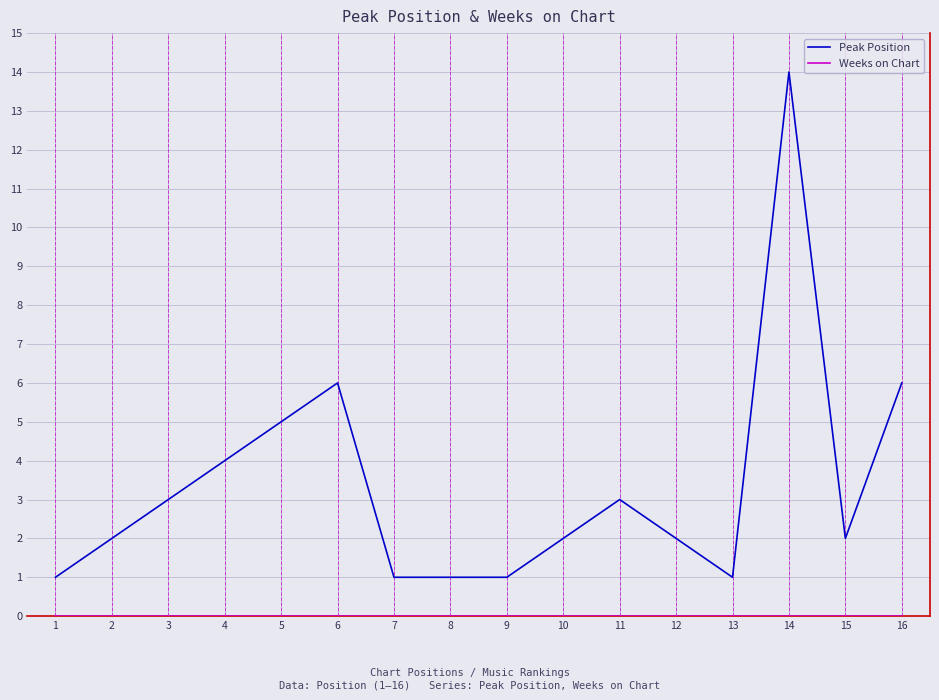

The Peak Position series shows 1 at 12. True or false?

False